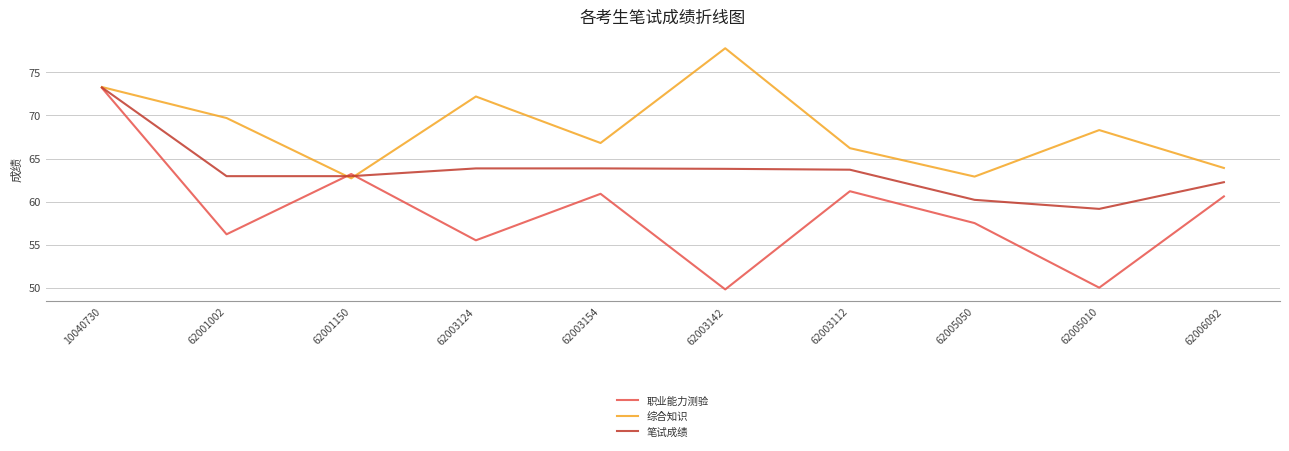

What position from the right is 62005010?

2